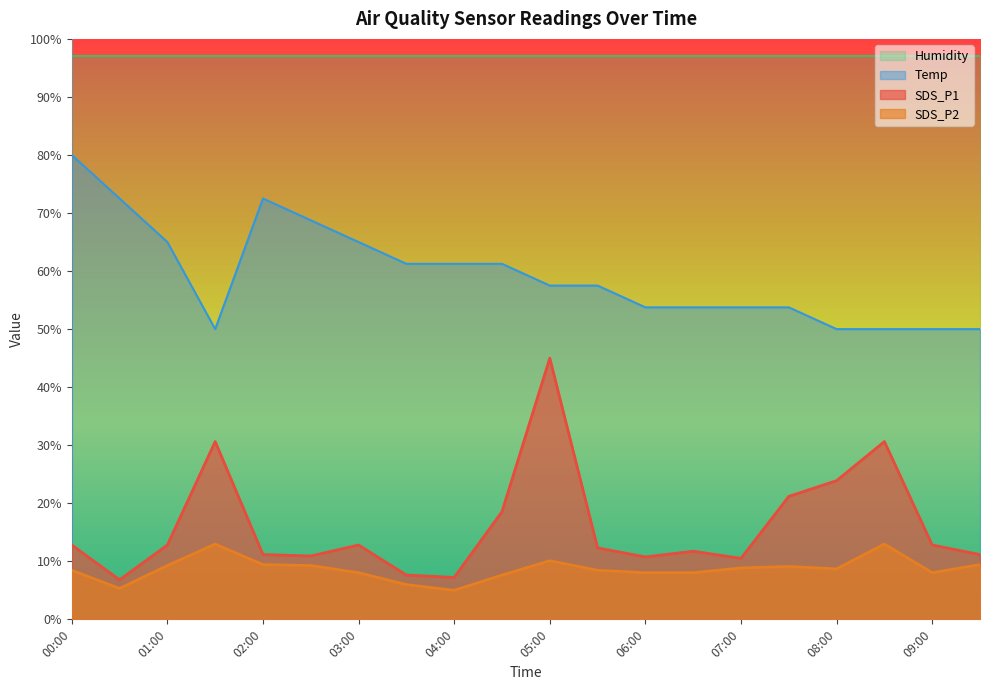

The value of SDS_P1 at 07:00 is 7.0. True or false?

False